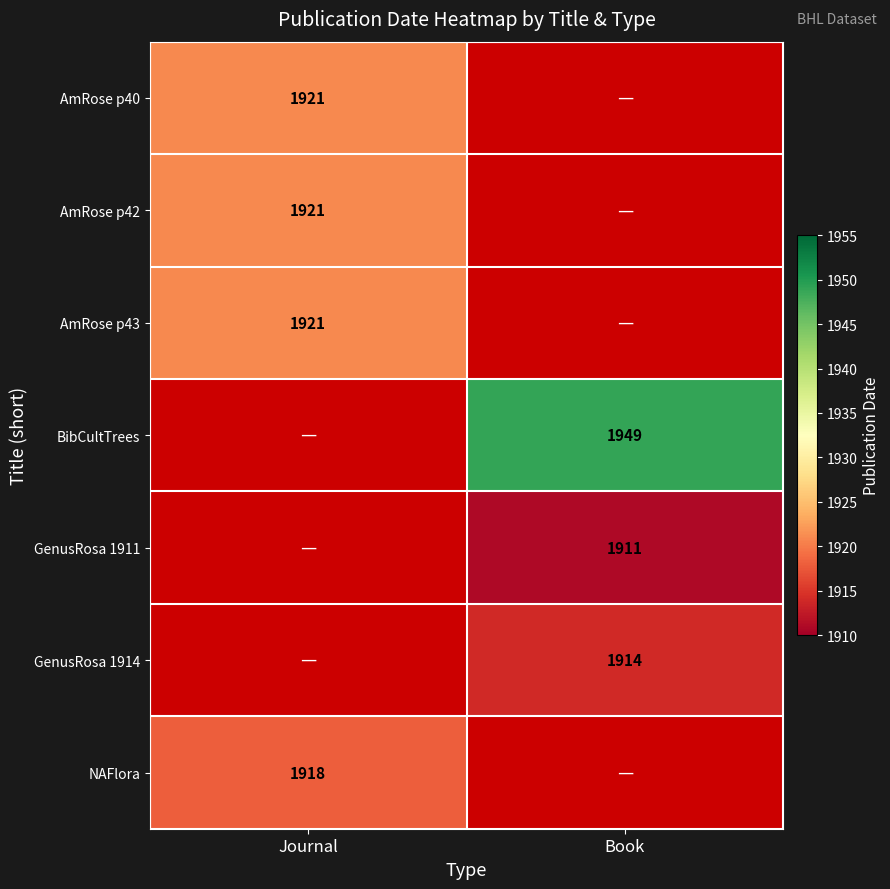

True or false: NAFlora has a value of 2549 at Journal.

False